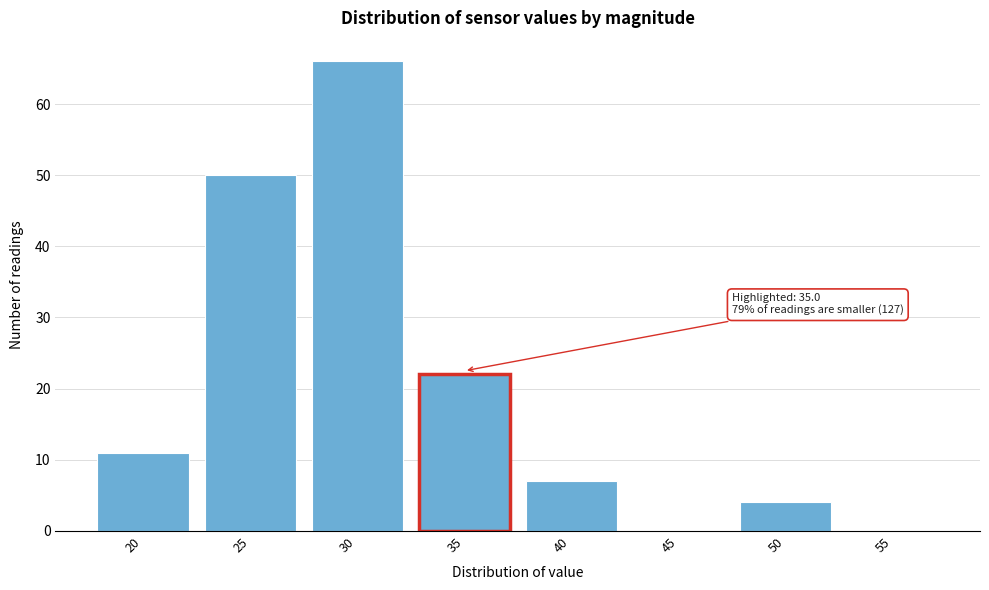

Reading left to right, what are all the values shown in this chart?

20=11	25=50	30=66	35=22	40=7	45=0	50=4	55=0